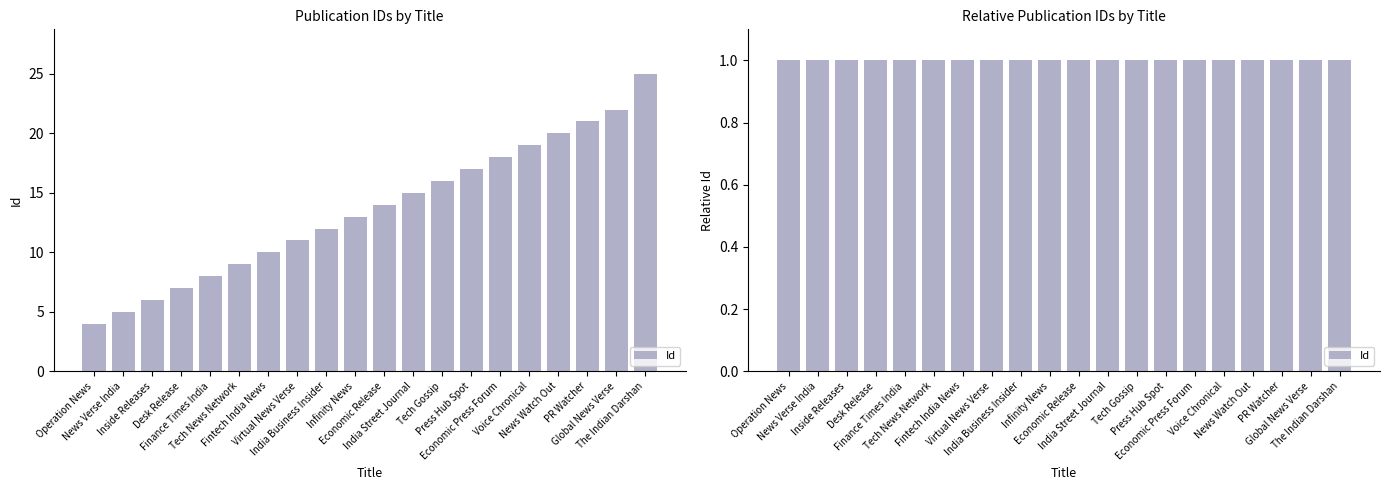

At which label is the value closest to 14?

Economic Release